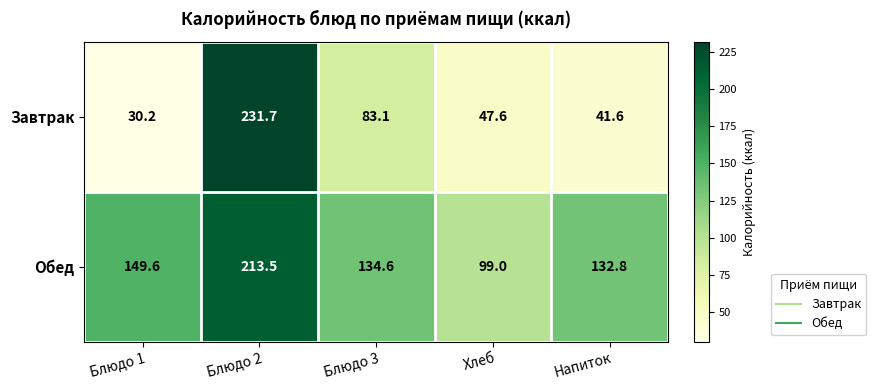

Reading left to right, what are all the values shown in this chart?

Завтрак: Блюдо 1=30.2	Блюдо 2=231.7	Блюдо 3=83.1	Хлеб=47.6	Напиток=41.6
Обед: Блюдо 1=149.6	Блюдо 2=213.5	Блюдо 3=134.6	Хлеб=99.0	Напиток=132.8